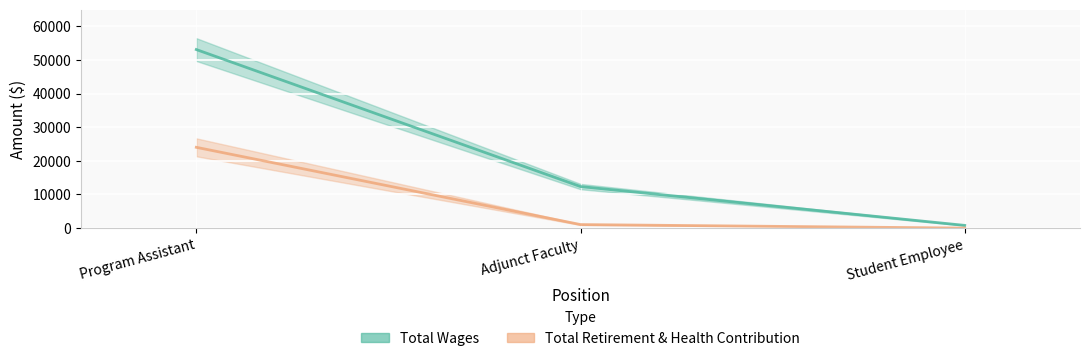

Rank the series by their average value, from lowest to highest.

Total Retirement & Health Contribution, Total Wages